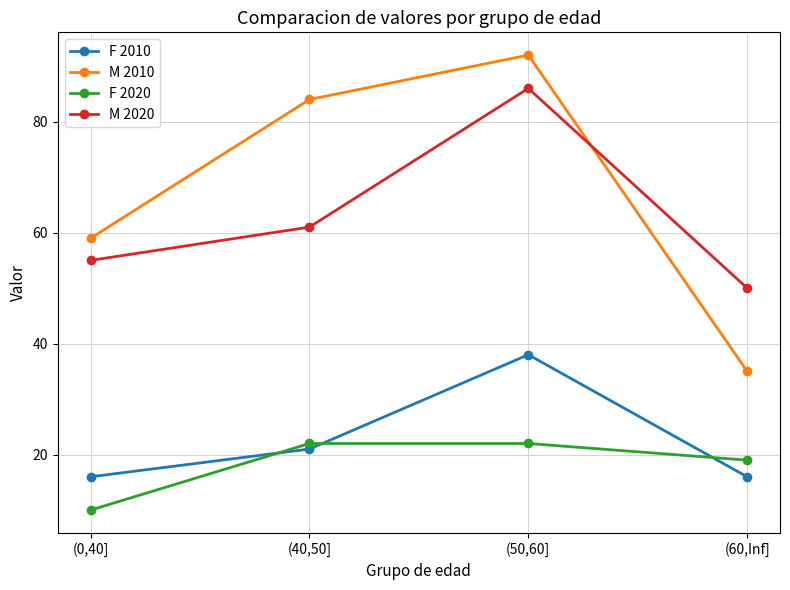

What is the label of the 3rd point from the left?

(50,60]